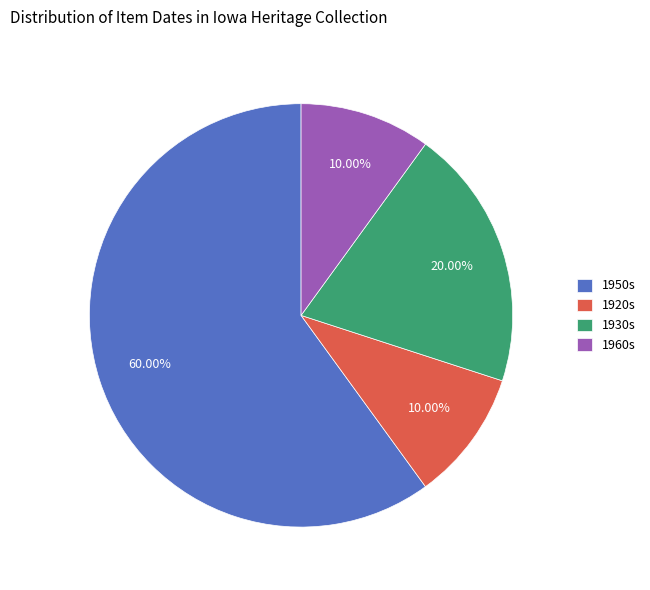

How many slices are in this pie chart?

4